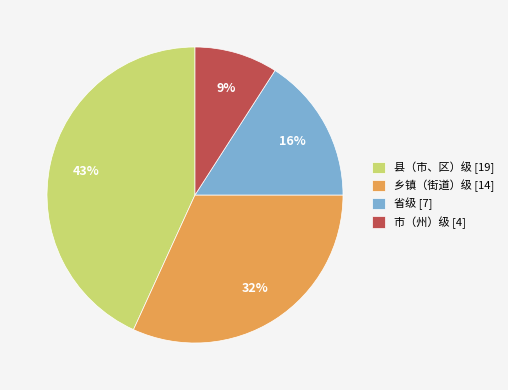

Rank the categories by value from lowest to highest.

市（州）级, 省级, 乡镇（街道）级, 县（市、区）级